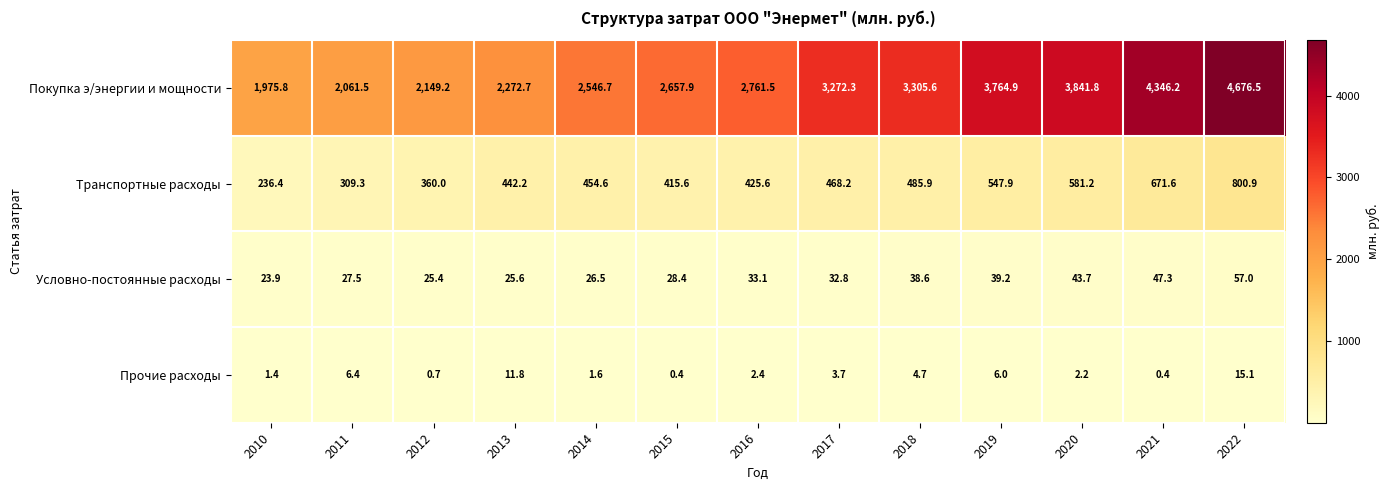

What is the lowest value of the Прочие расходы series?

0.4